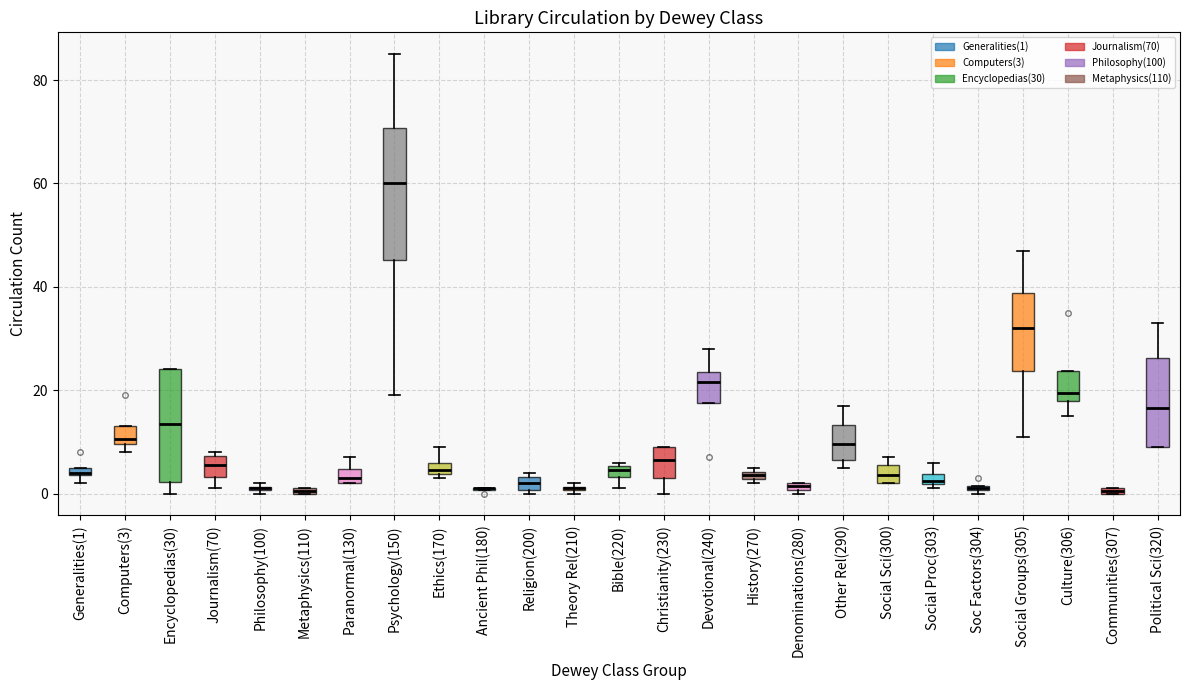

Comparing the boxes themselves (not the whiskers), which one is the tallest?

Psychology(150)